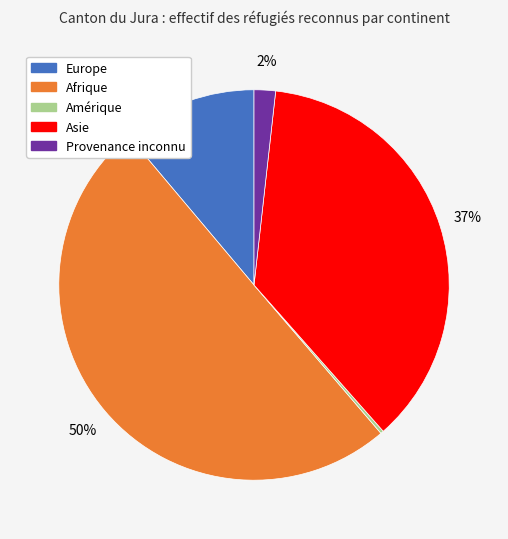

Which slice represents more than half of the pie?

Afrique